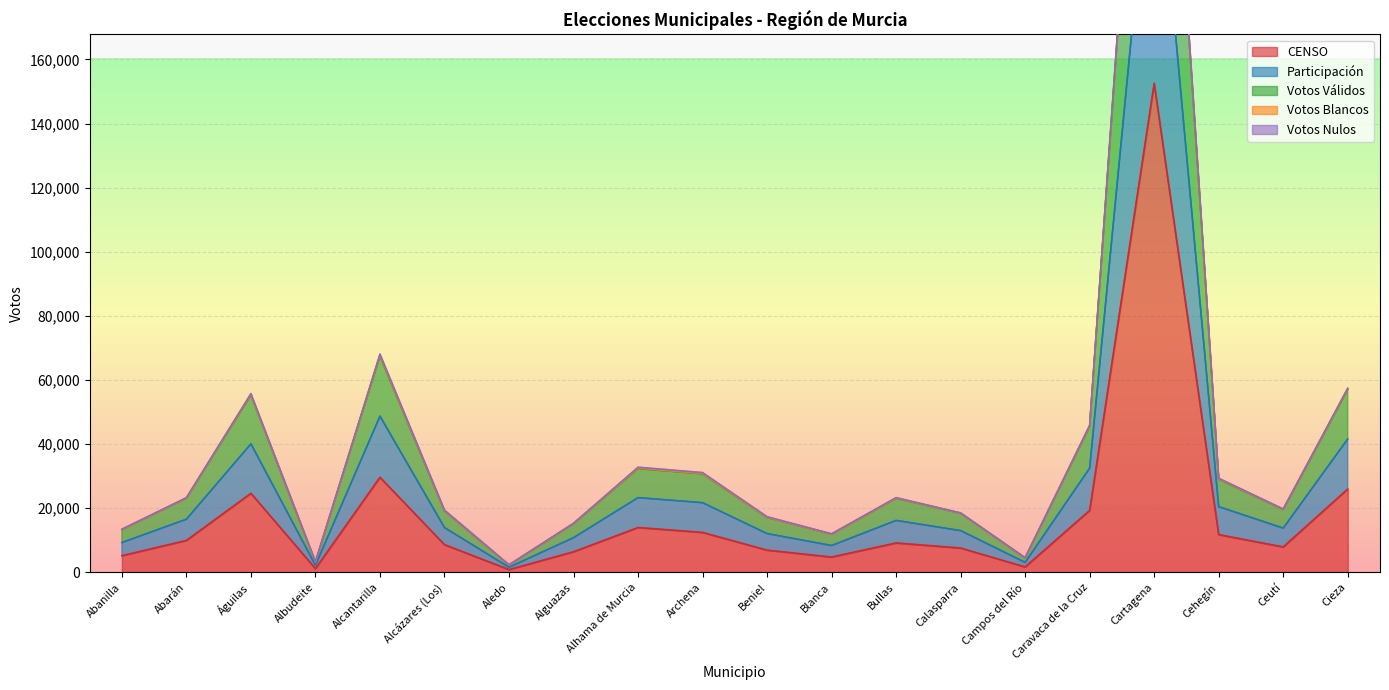

List the labels in order of Participación value, smallest first.

Aledo, Albudeite, Campos del Río, Blanca, Abanilla, Alguazas, Beniel, Calasparra, Alcázares (Los), Ceutí, Bullas, Abarán, Cehegín, Archena, Alhama de Murcia, Caravaca de la Cruz, Águilas, Cieza, Alcantarilla, Cartagena